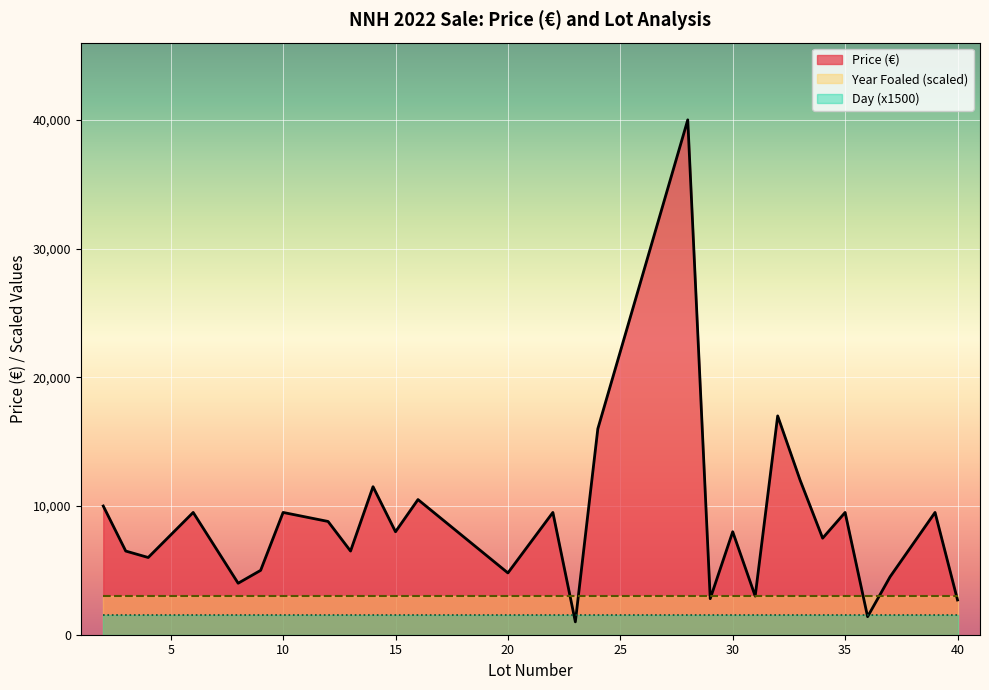

List the series in order of their overall mean, lowest first.

Day (x1500), Year Foaled (scaled), Price (€)